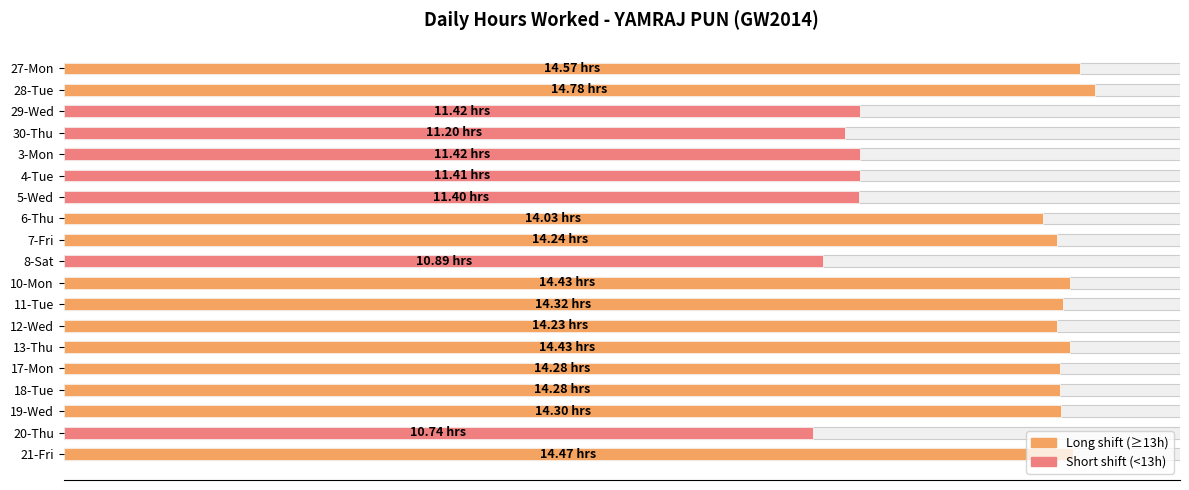

How many values are below 14?

7